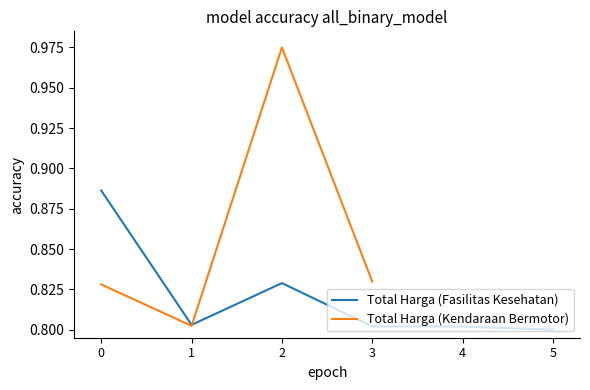

At how many categories does at least one series exceed 0?

6